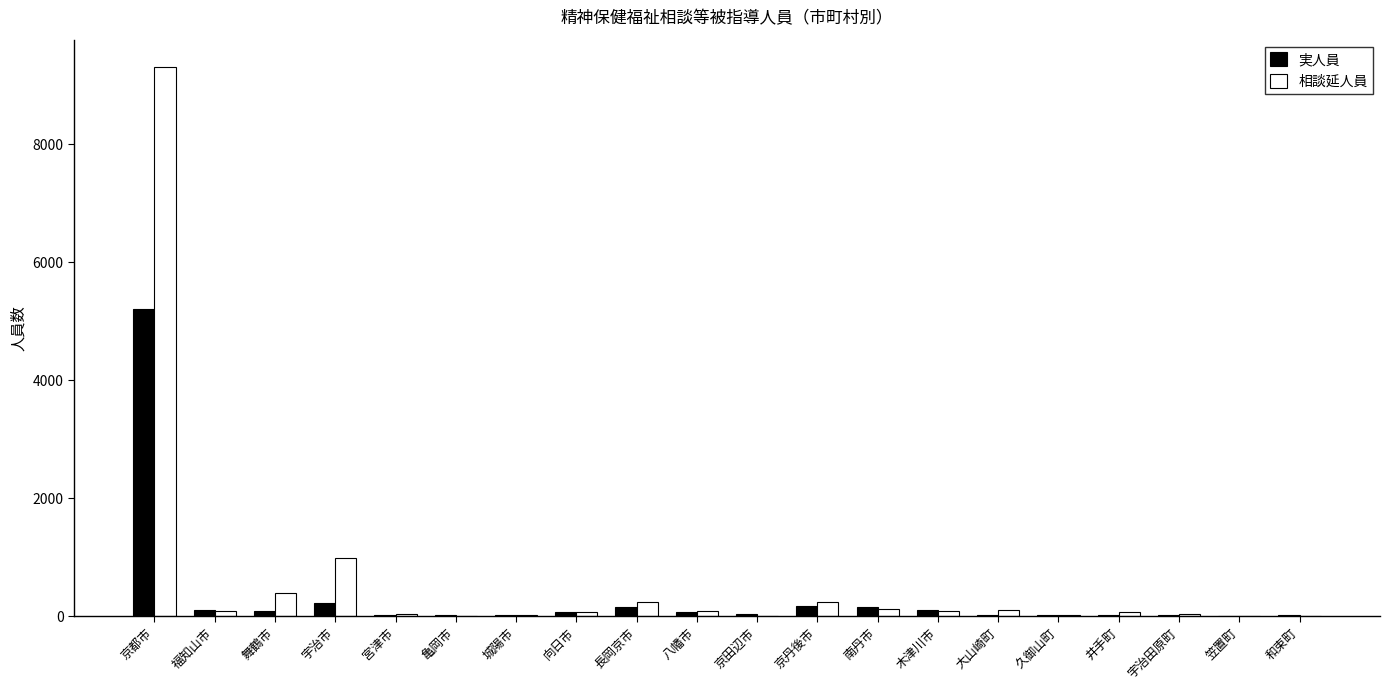

What is the sum of all 実人員 values?

6517